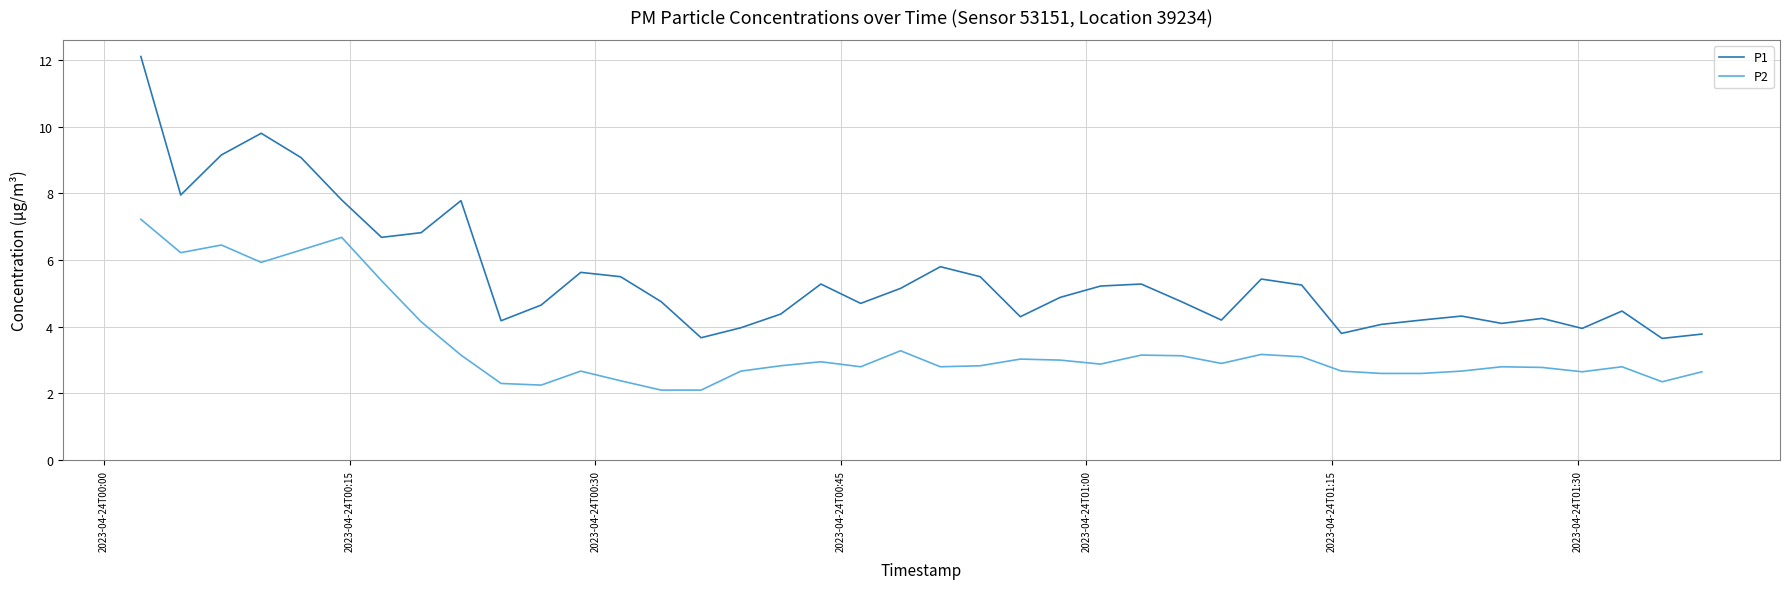

True or false: P1 and P2 intersect in this chart.

False